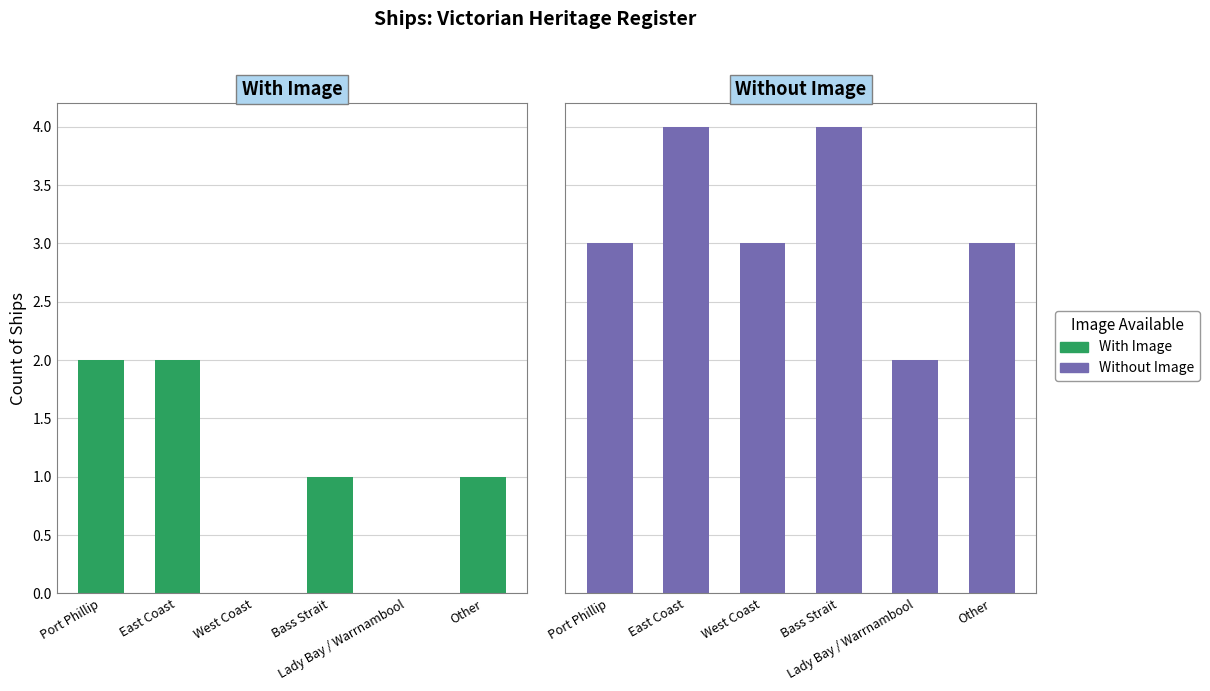

The Without Image series shows 3 at Other. True or false?

True